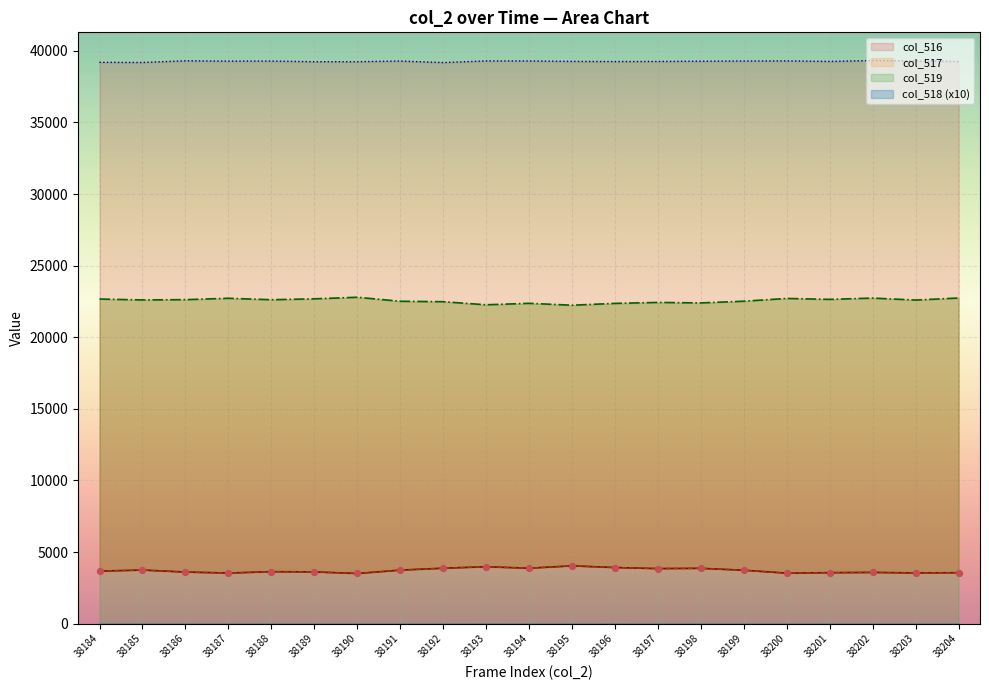

Is the value of col_517 at 38201 greater than the value of col_516 at 38201?

No